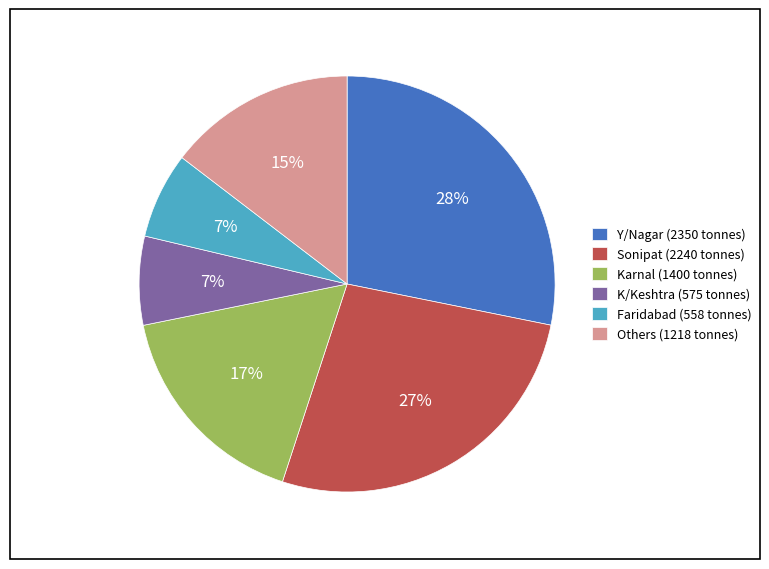

Is the sum of K/Keshtra (575 tonnes) and Faridabad (558 tonnes) greater than half?

No